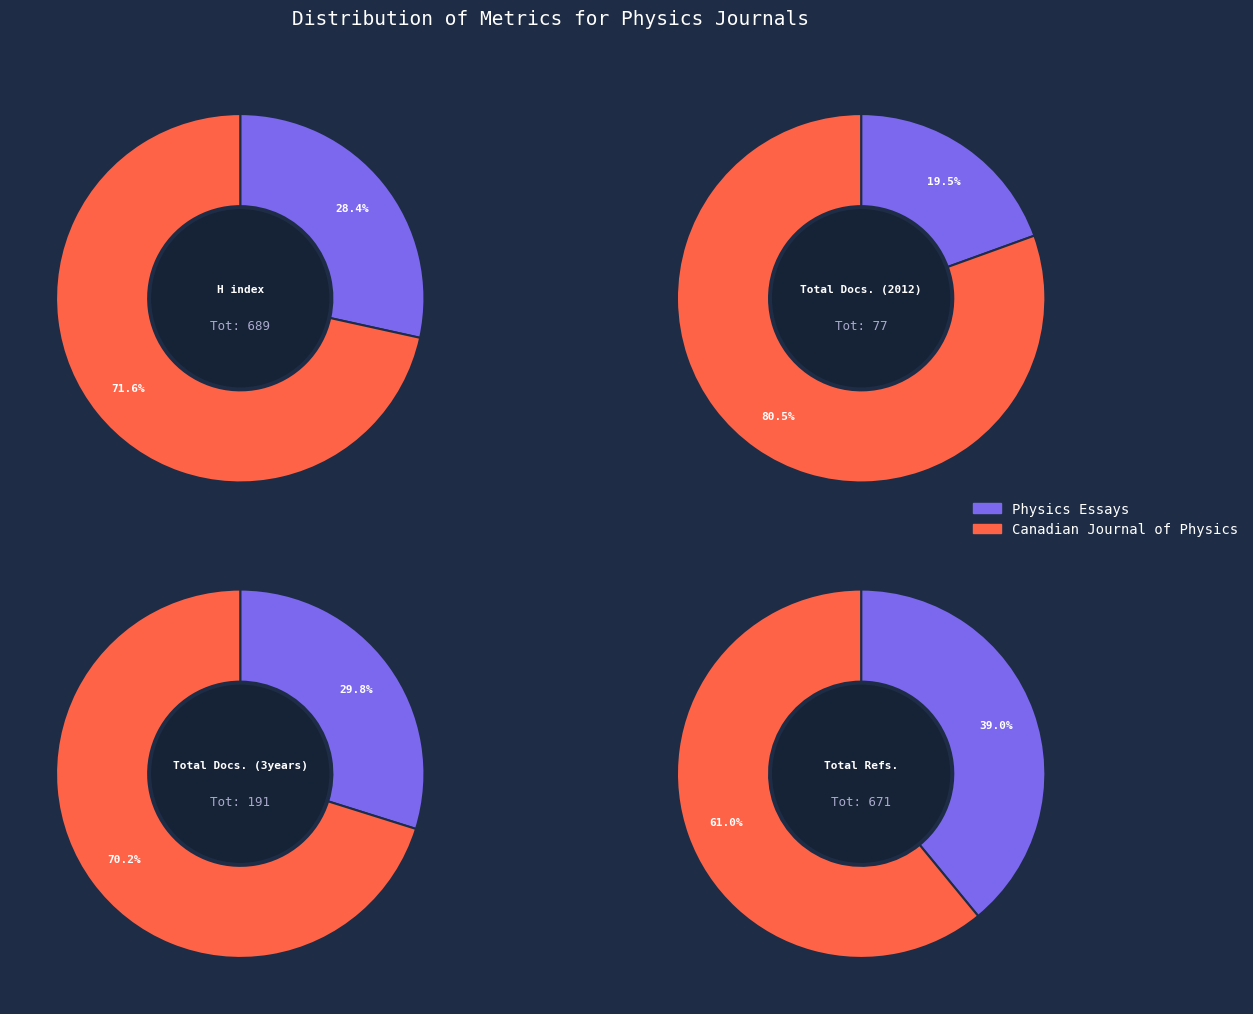

What is the largest slice in the pie chart?

Canadian Journal of Physics